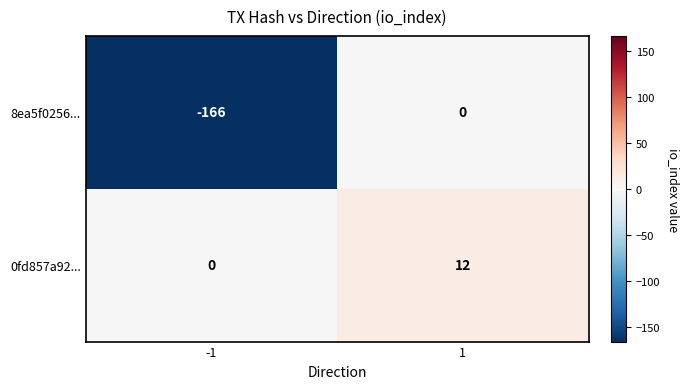

The value of 0fd857a92... at -1 is 0. True or false?

True